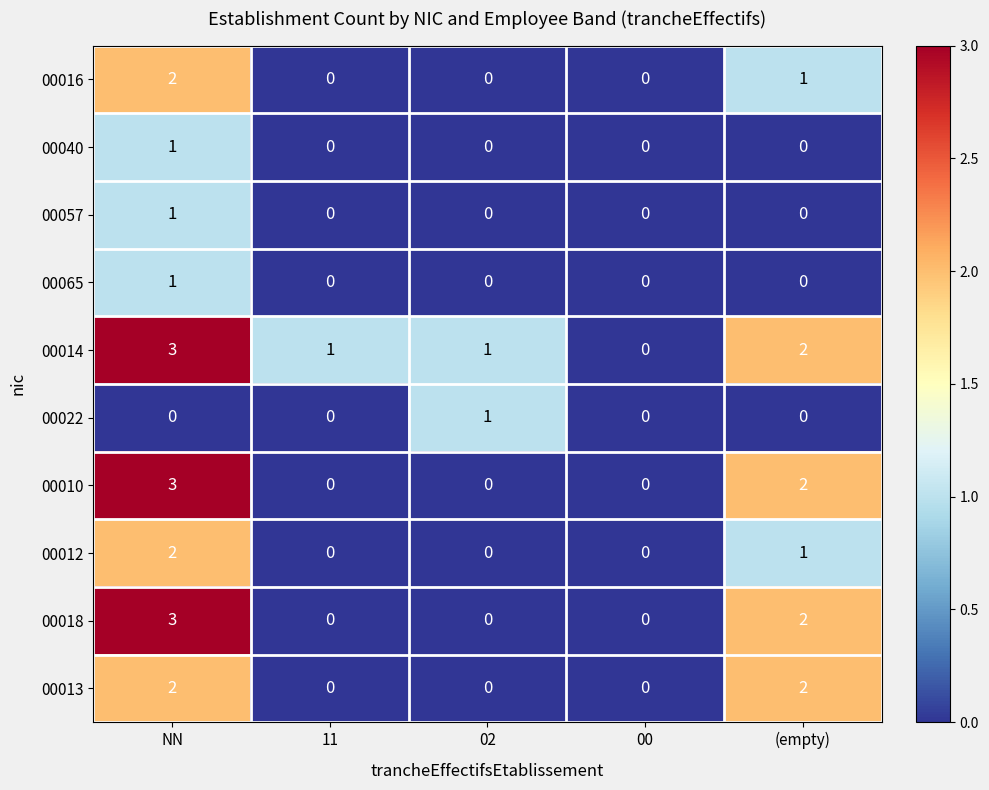

Which series has the largest total across all categories?

00014